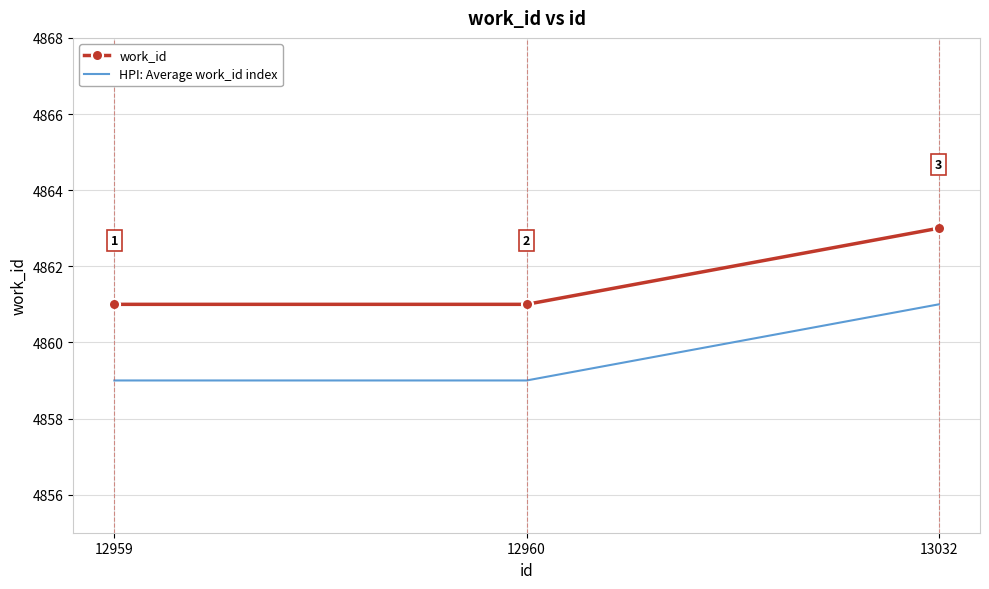

Is it true that HPI: Average work_id index equals 2468 at 12960?

False